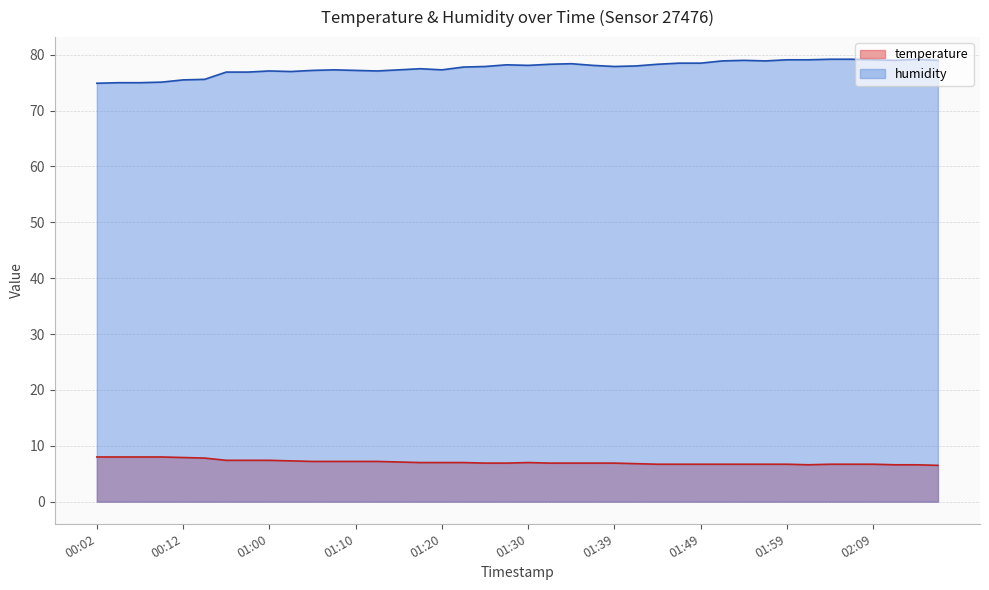

How many lines are shown in the chart?

2